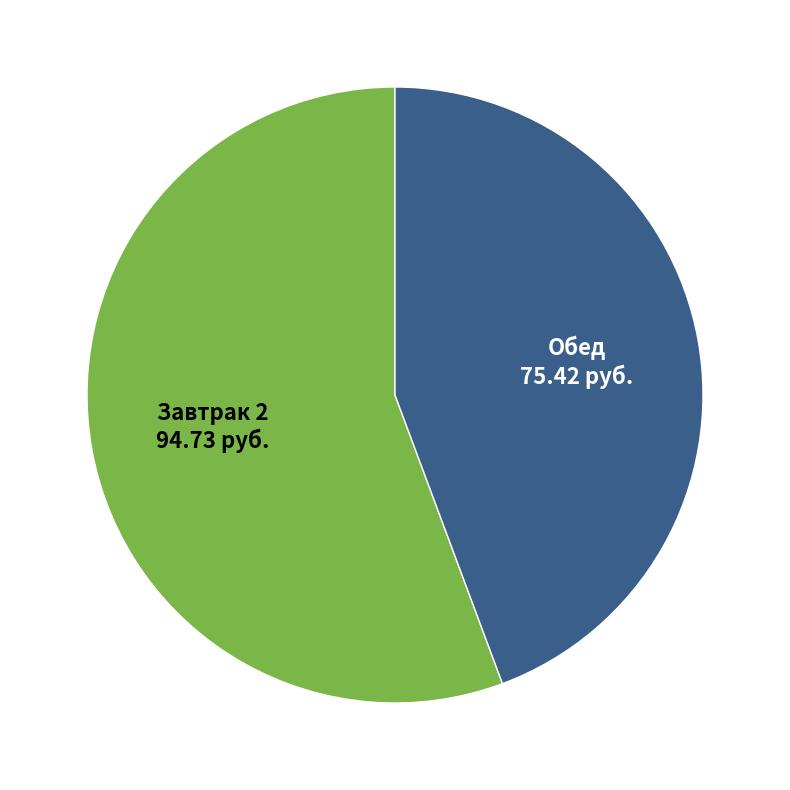

Between Обед and Завтрак 2, which is larger?

Завтрак 2